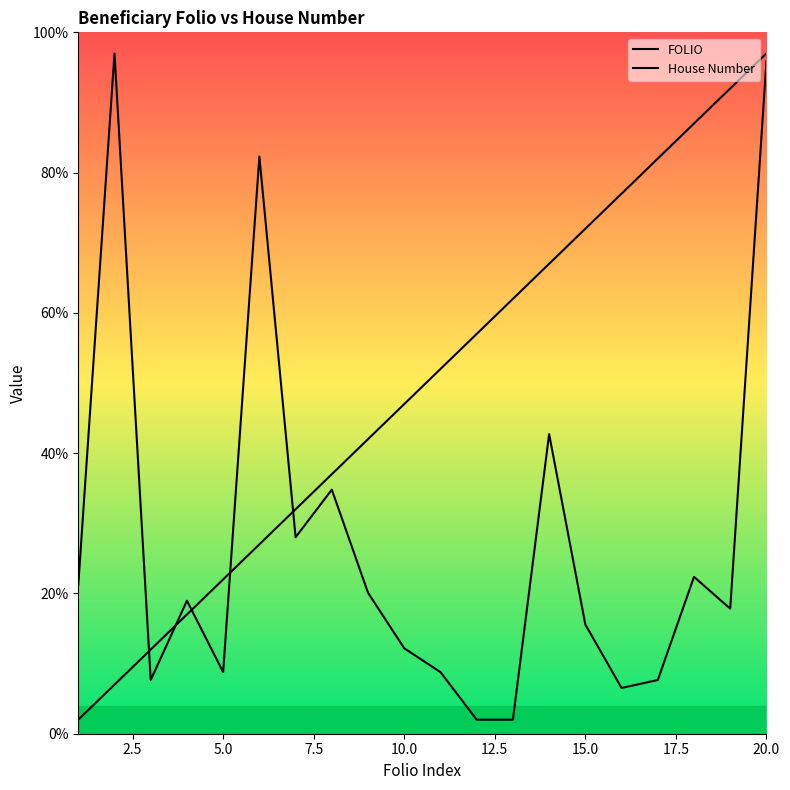

How many values in the House Number series exceed 18?

10